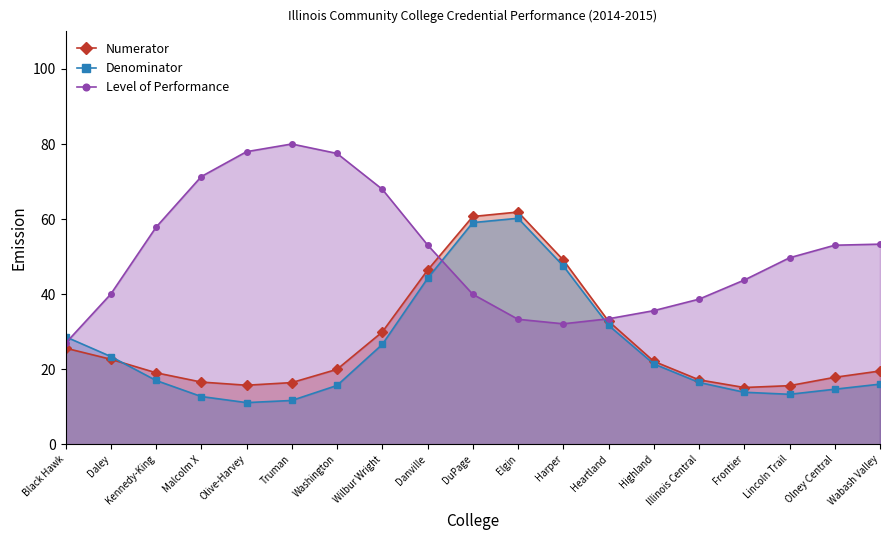

What is the label of the 16th point from the right?

Malcolm X